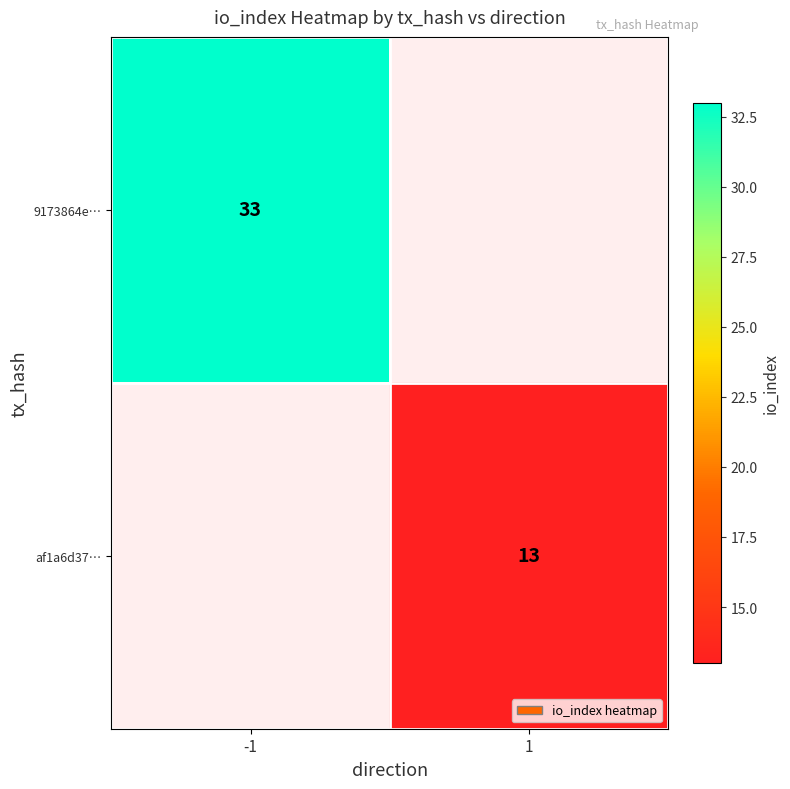

The value of af1a6d37… at 1 is 13. True or false?

True